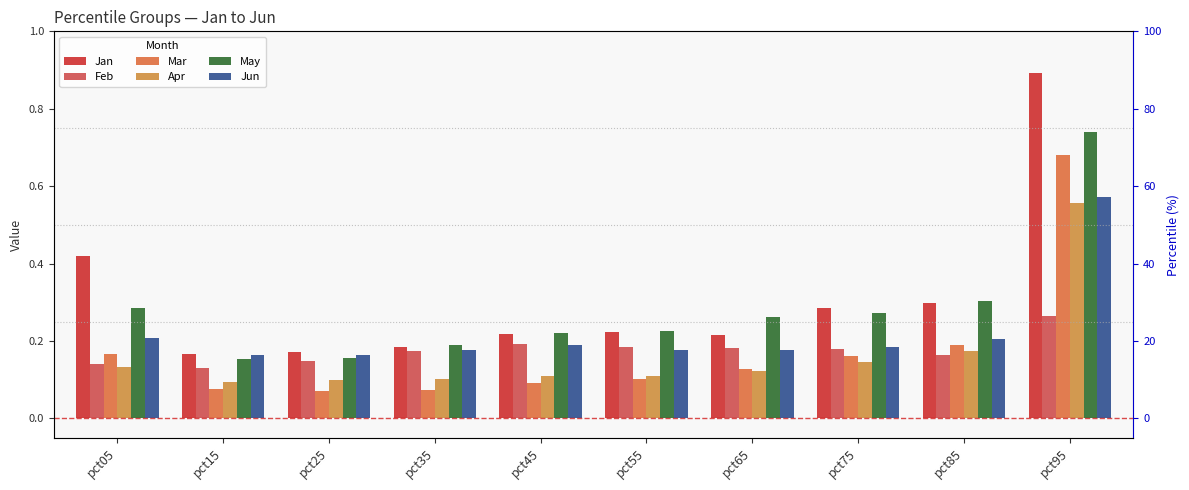

The value of Mar at pct55 is 0.1. True or false?

True